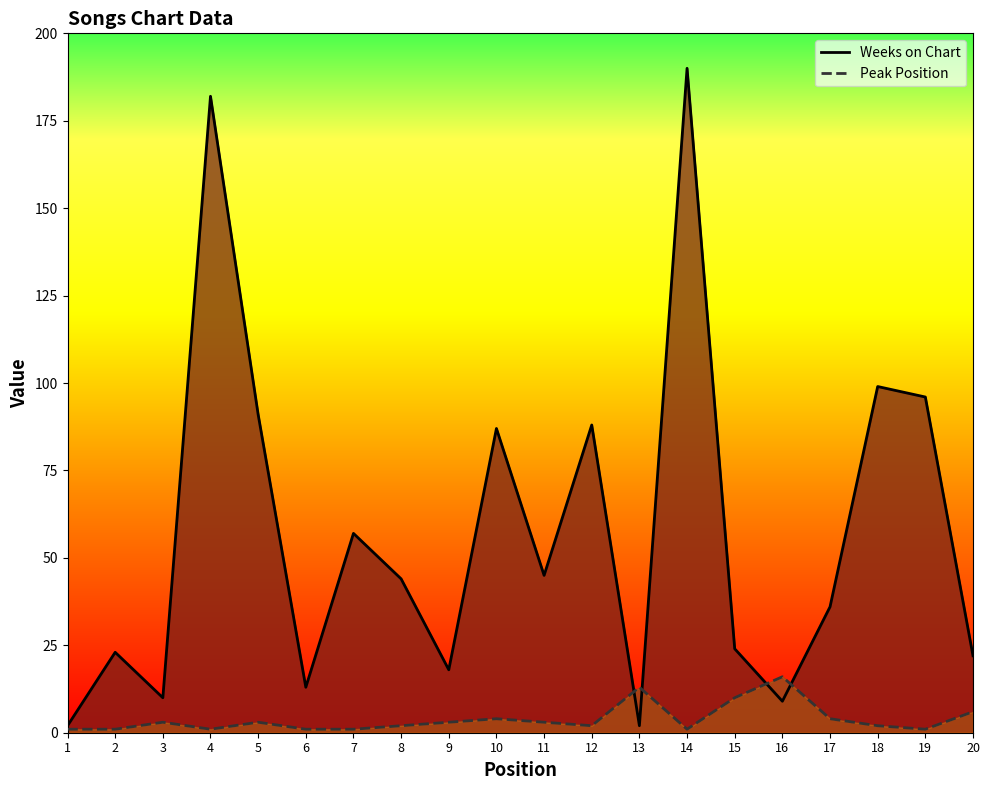

Is the value of Weeks on Chart at 13 greater than the value of Peak Position at 18?

No